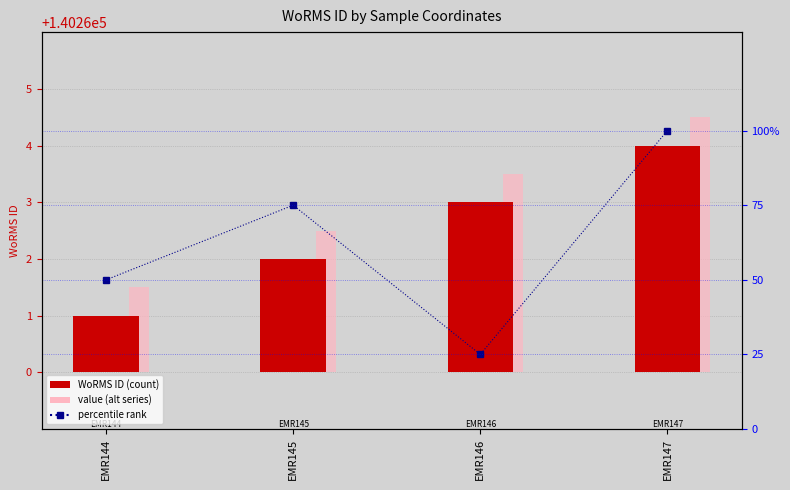

Which label corresponds to the largest value in the chart?

EMR147